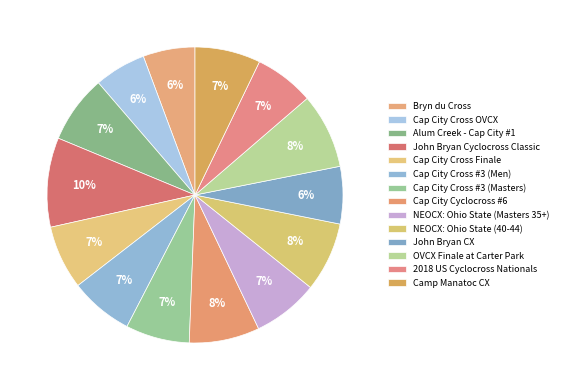

Does NEOCX: Ohio State (40-44) represent more than half of the total?

No